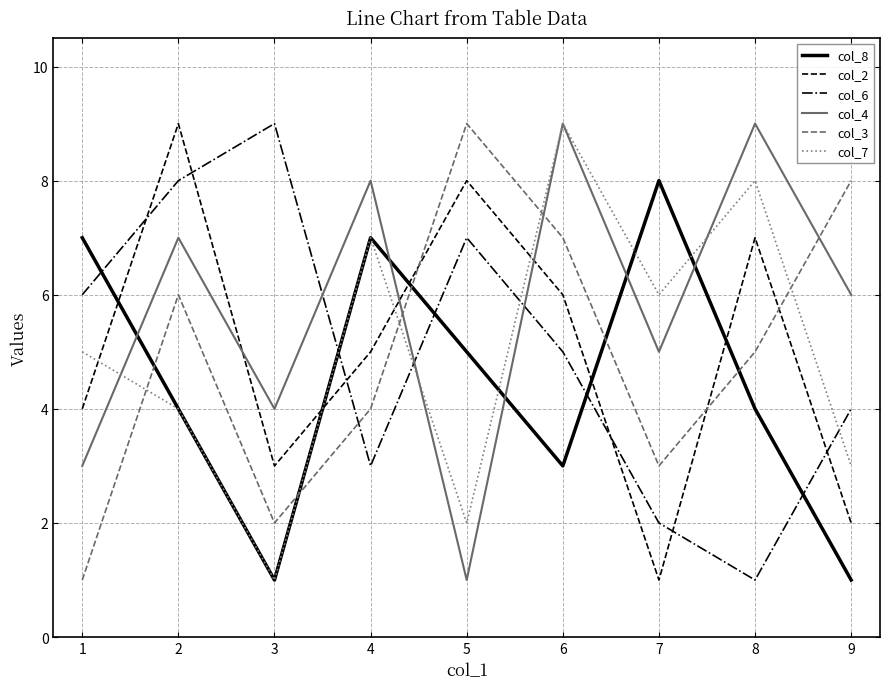

Does the chart have visible grid lines?

Yes